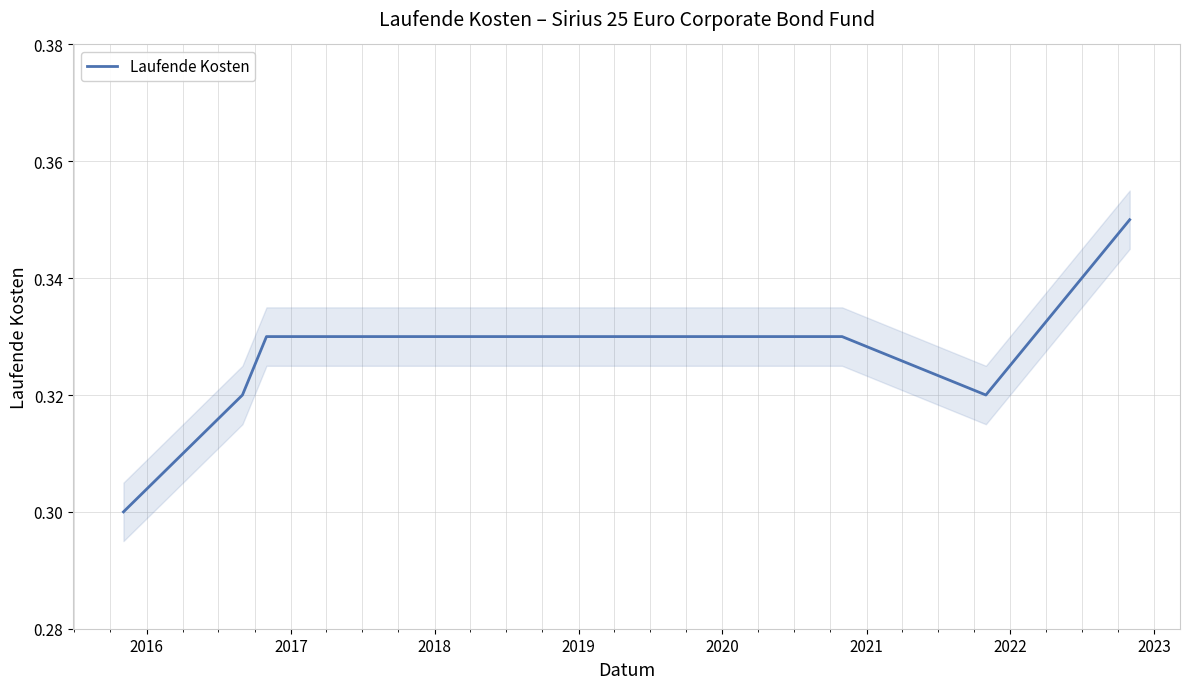

How many distinct data groups are displayed?

1